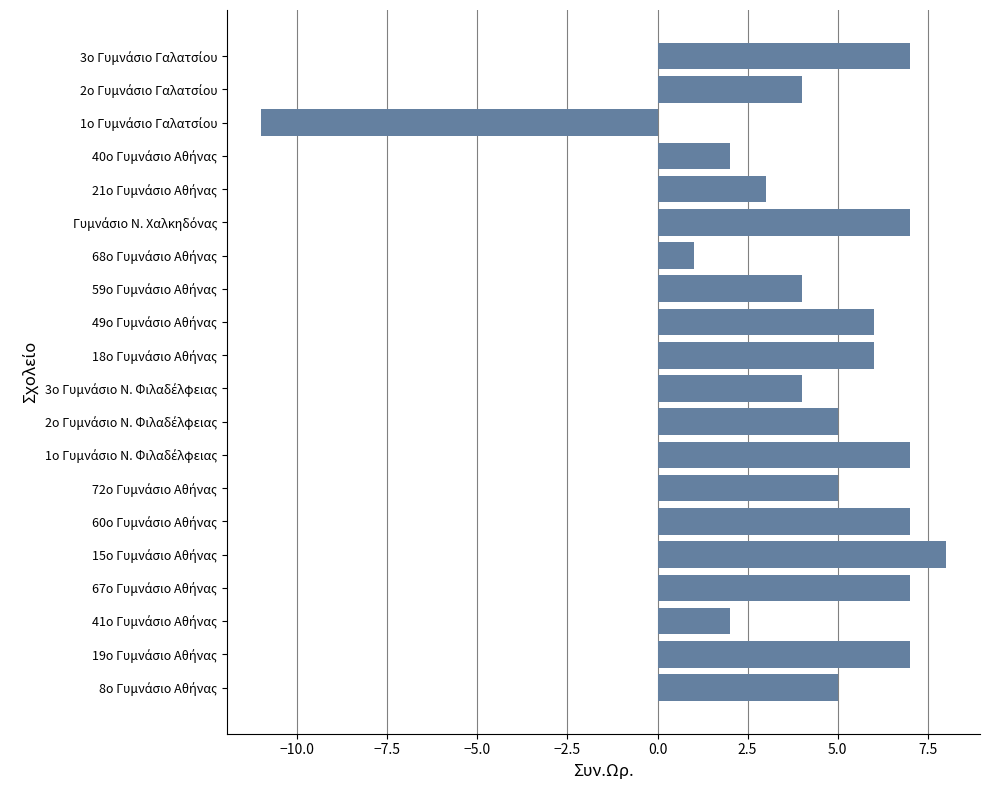

What is the sum of all values?

86